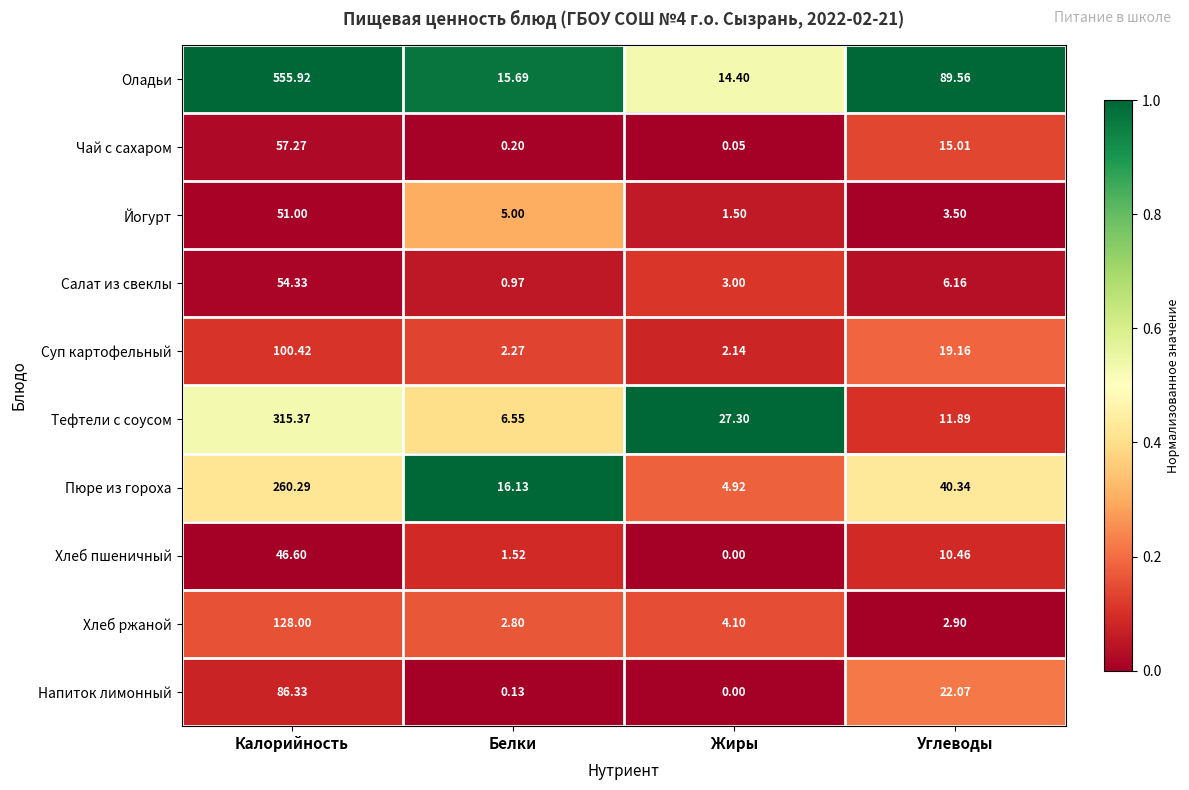

Where is Хлеб пшеничный nearest to the value 23?

Углеводы